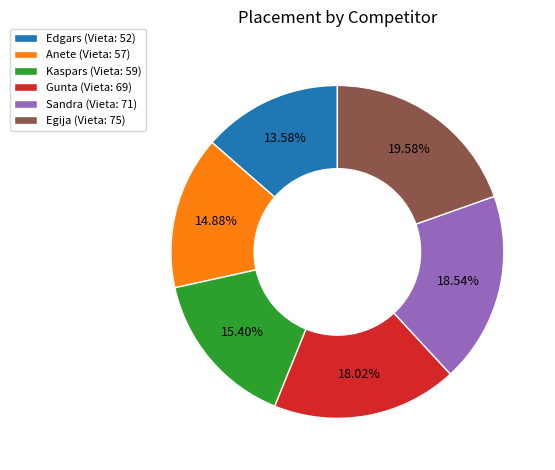

What is the total percentage of Kaspars and Sandra?

33.9%